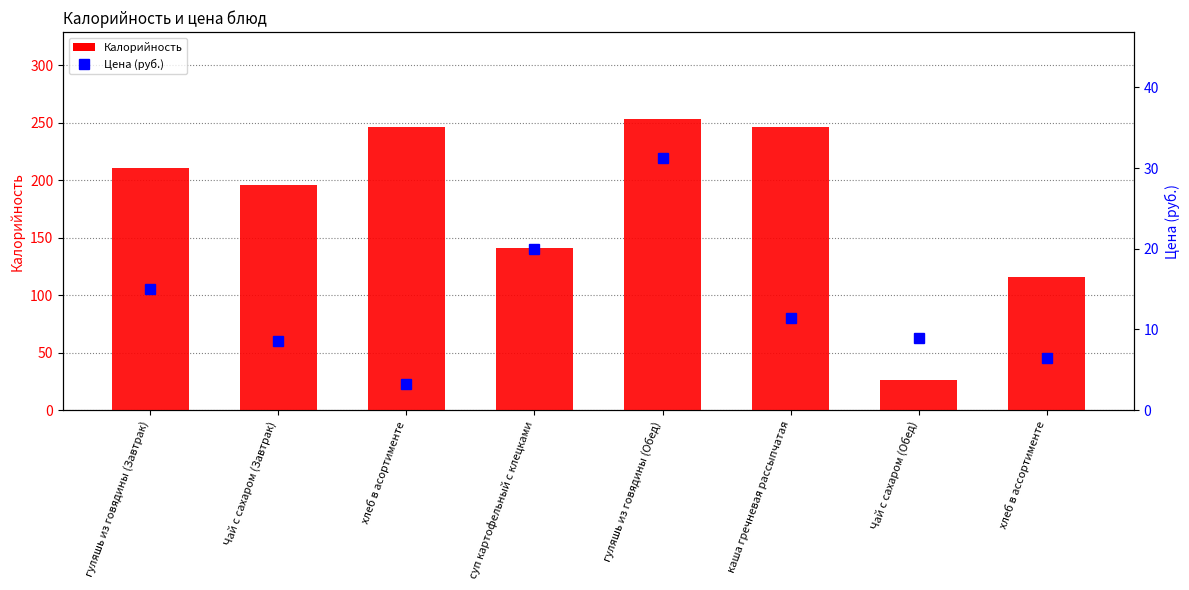

The Цена (руб.) series shows 11.4 at каша гречневая рассыпчатая. True or false?

True